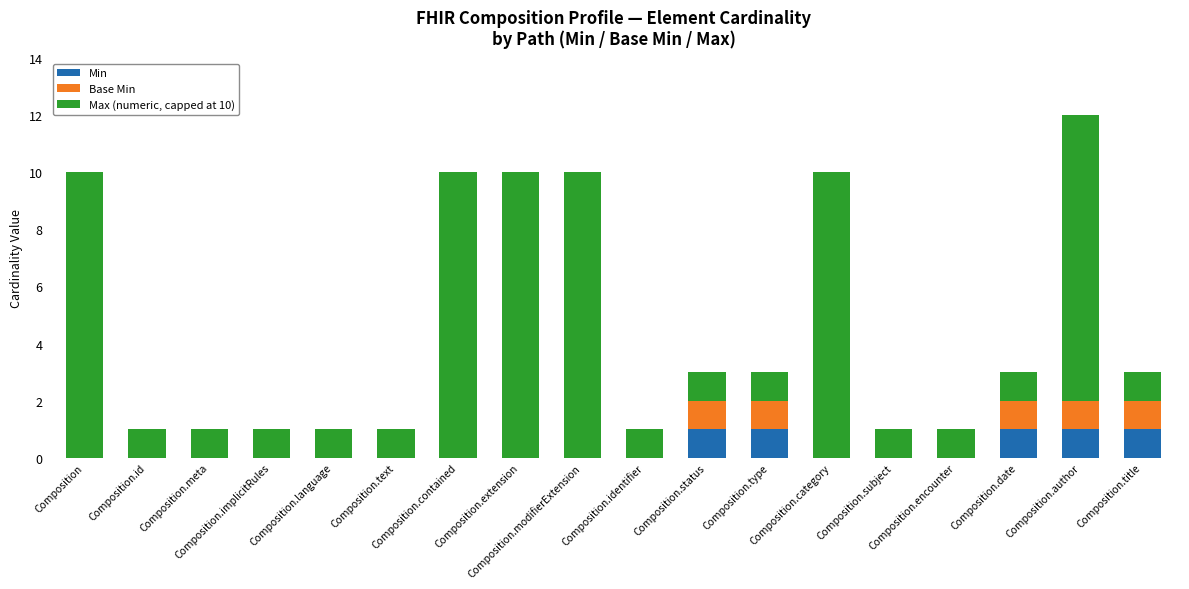

What is the value of the Min bar at the 17th from the left?

1